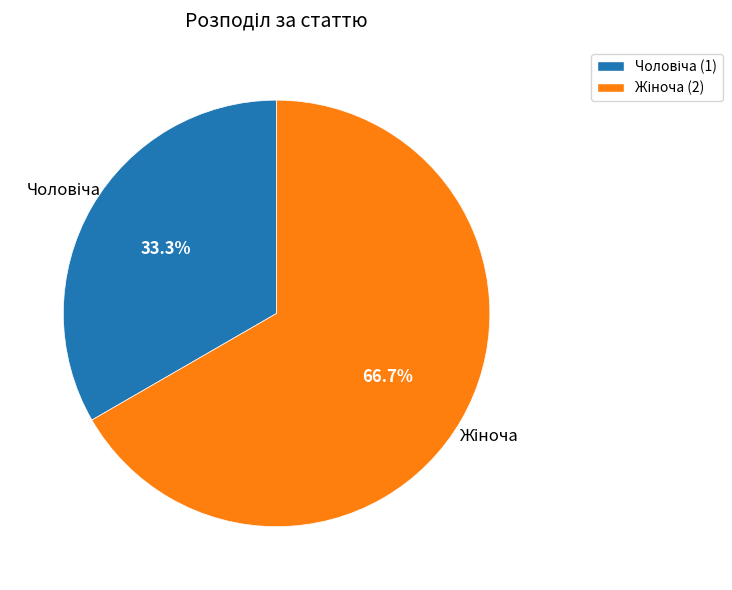

Is there any slice that represents more than half of the pie?

Yes